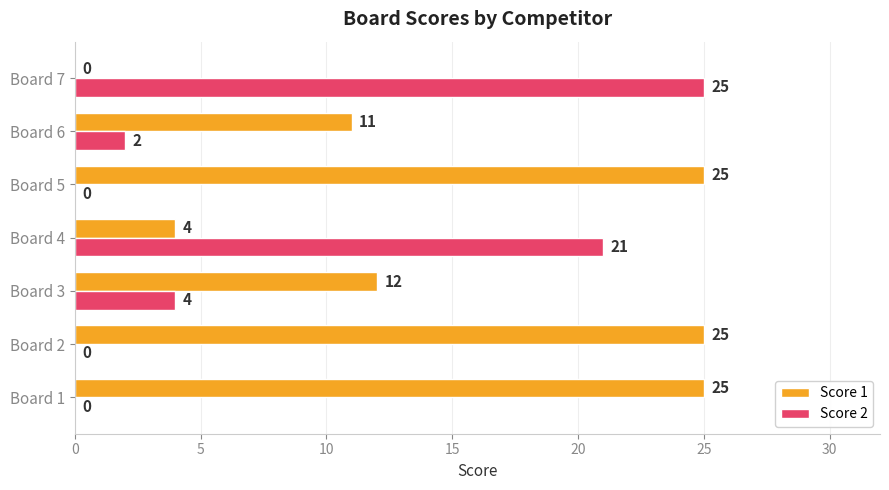

At which label is Score 1 closest to 12?

Board 3